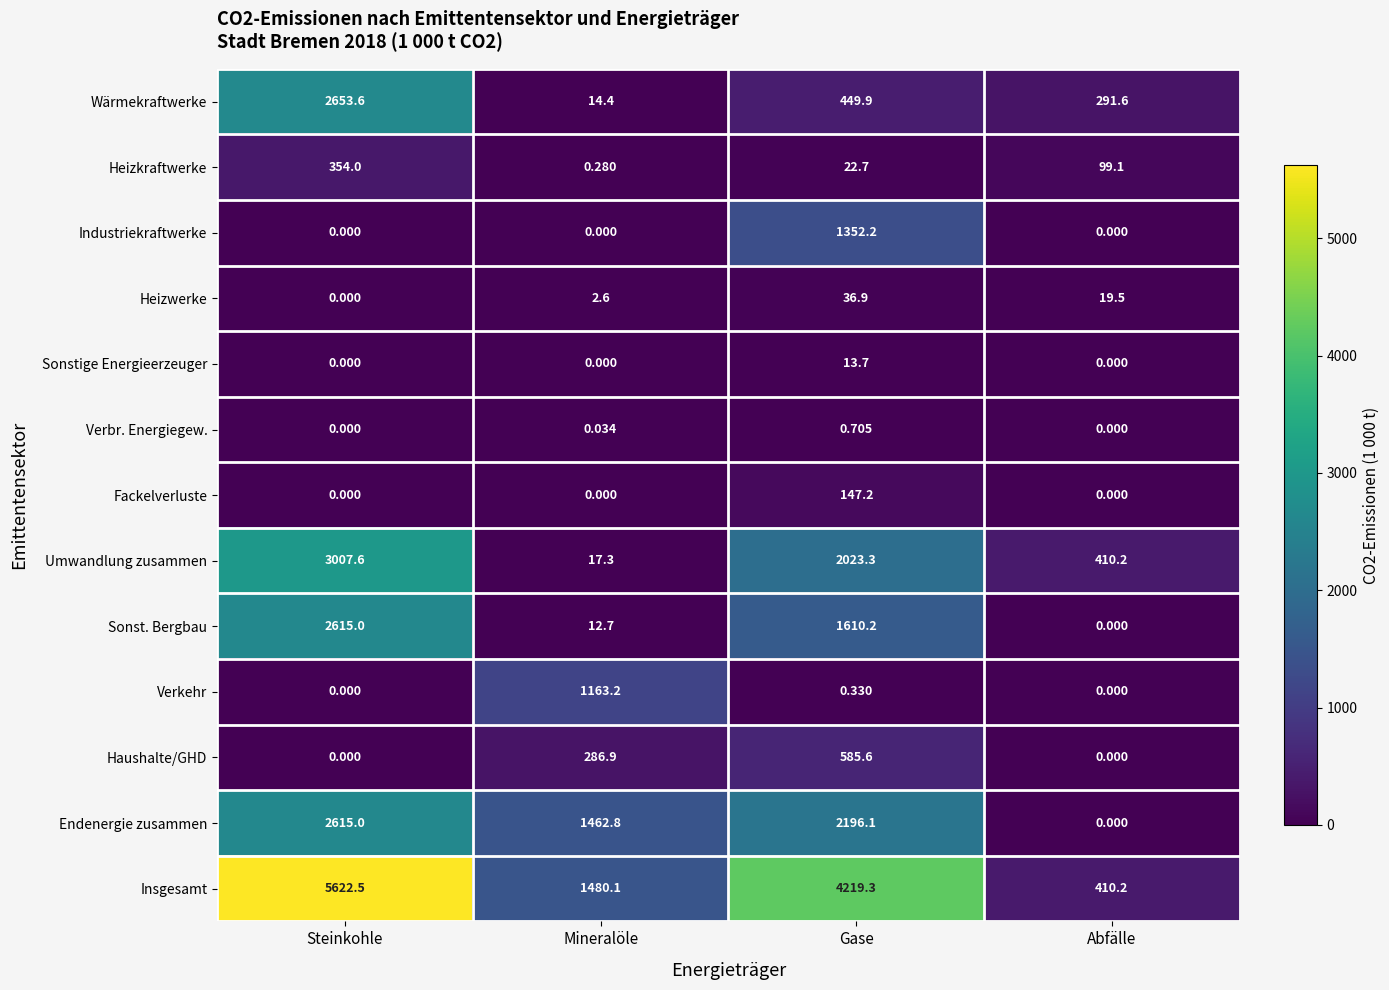

What is the total value across all series at Abfälle?

1230.6